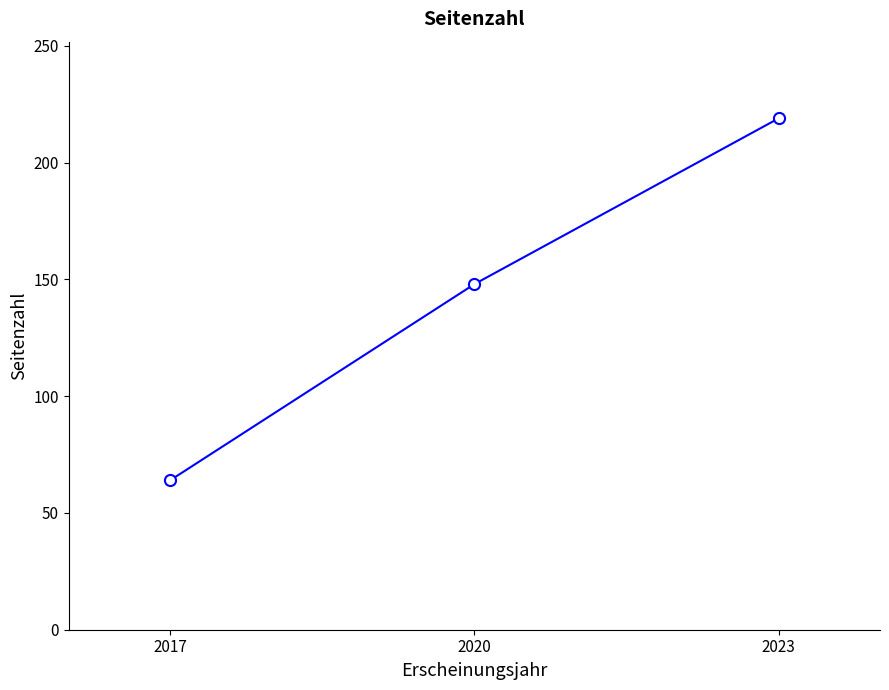

Which has a higher value, 2023 or 2017?

2023